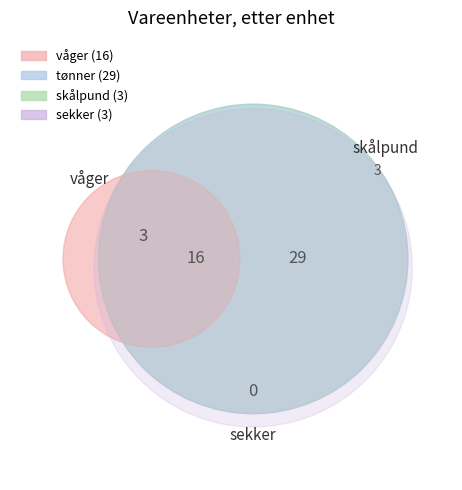

How many segments does this pie chart have?

6